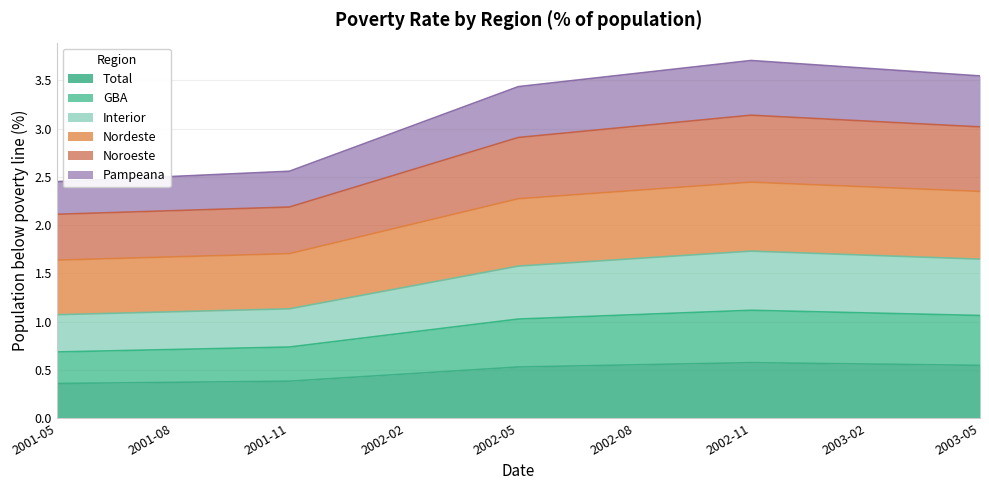

What is the maximum value for Total?

0.6